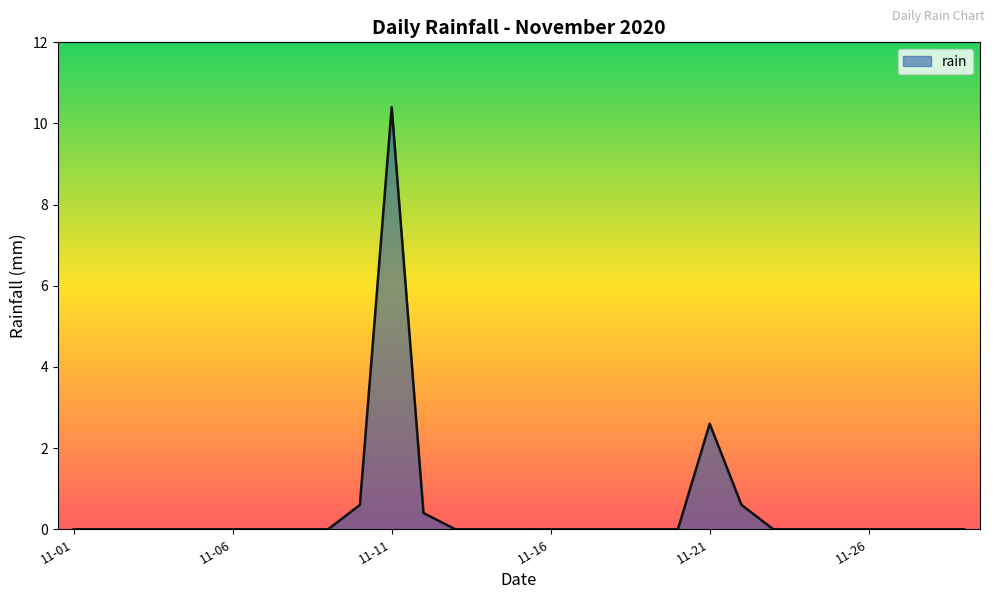

Does the chart display data point markers on the line(s)?

No